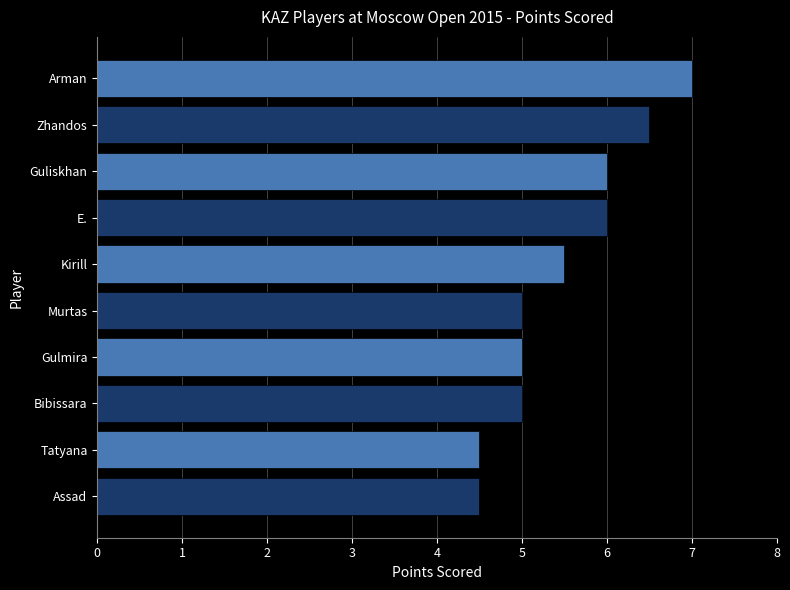

What is the difference between the second highest and second lowest values?

2.0